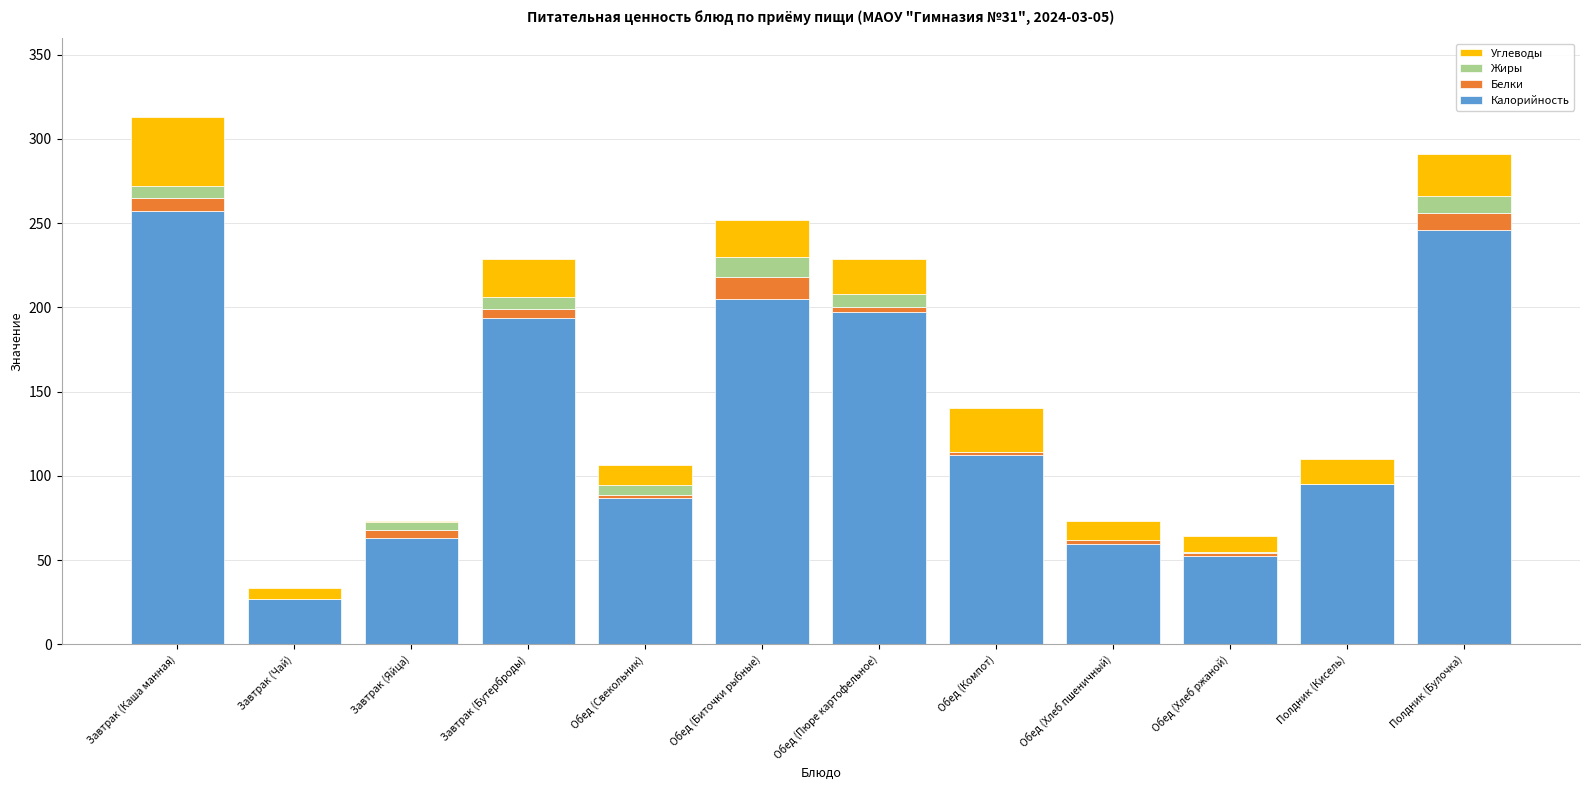

The Калорийность series shows 391.6 at Завтрак (Каша манная). True or false?

False